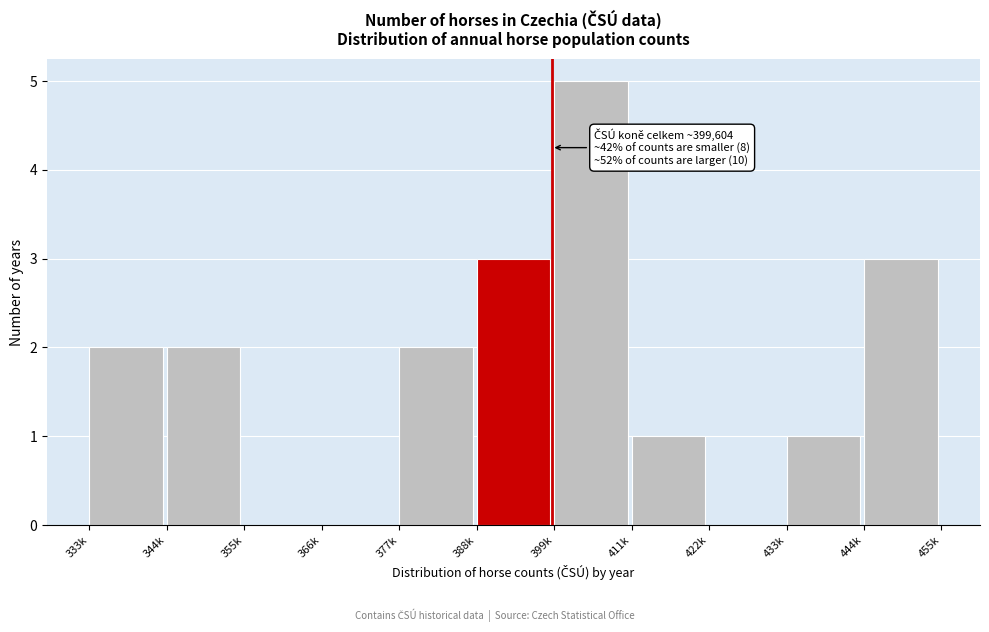

Reading right to left, what are all the values shown in this chart?

444k=3	433k=1	422k=0	411k=1	399k=5	388k=3	377k=2	366k=0	355k=0	344k=2	333k=2